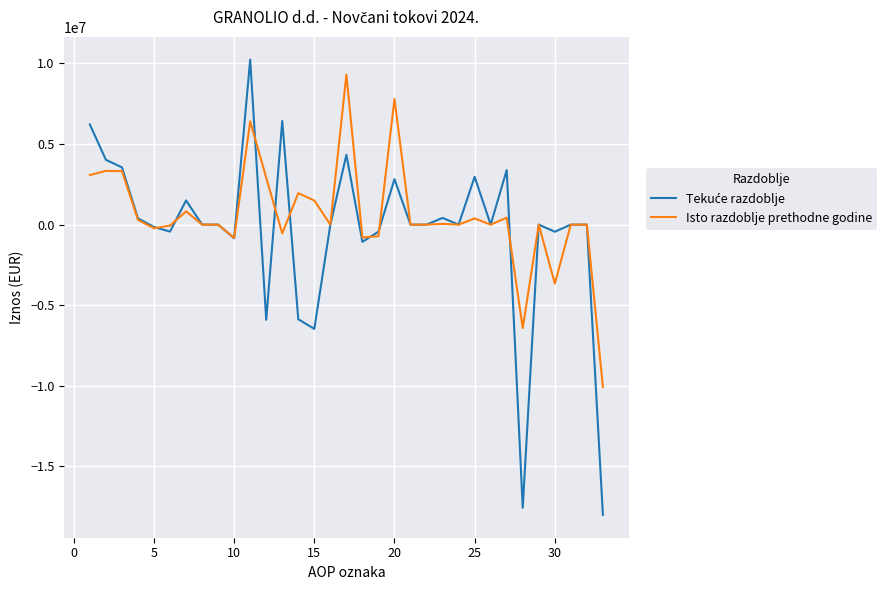

What is the maximum value shown in the chart?

10231048